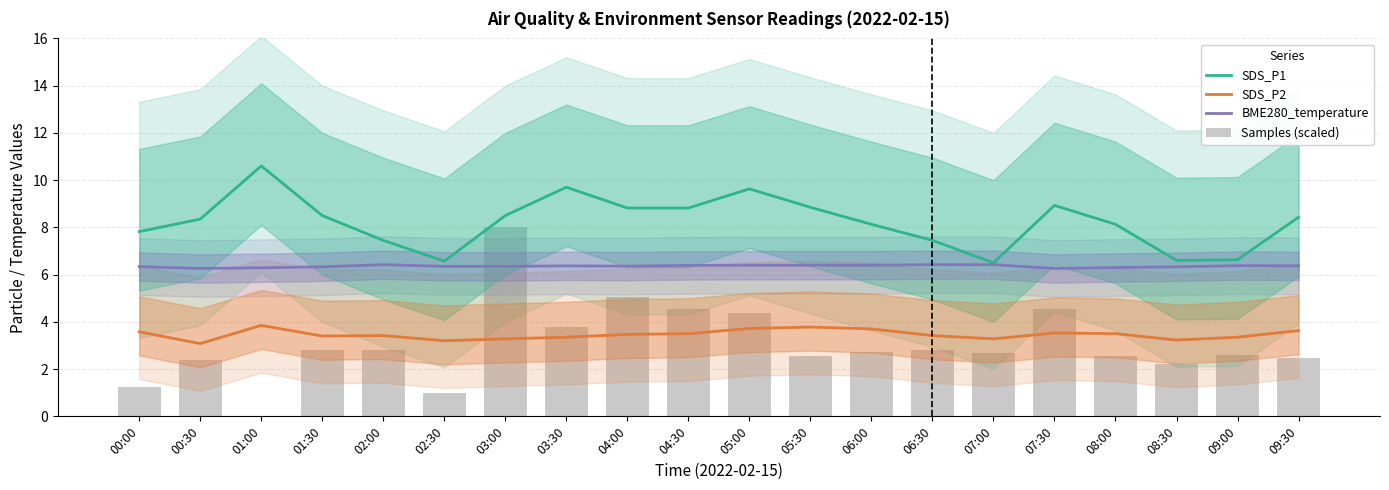

Is it true that SDS_P1 equals 2.1 at 09:00?

False